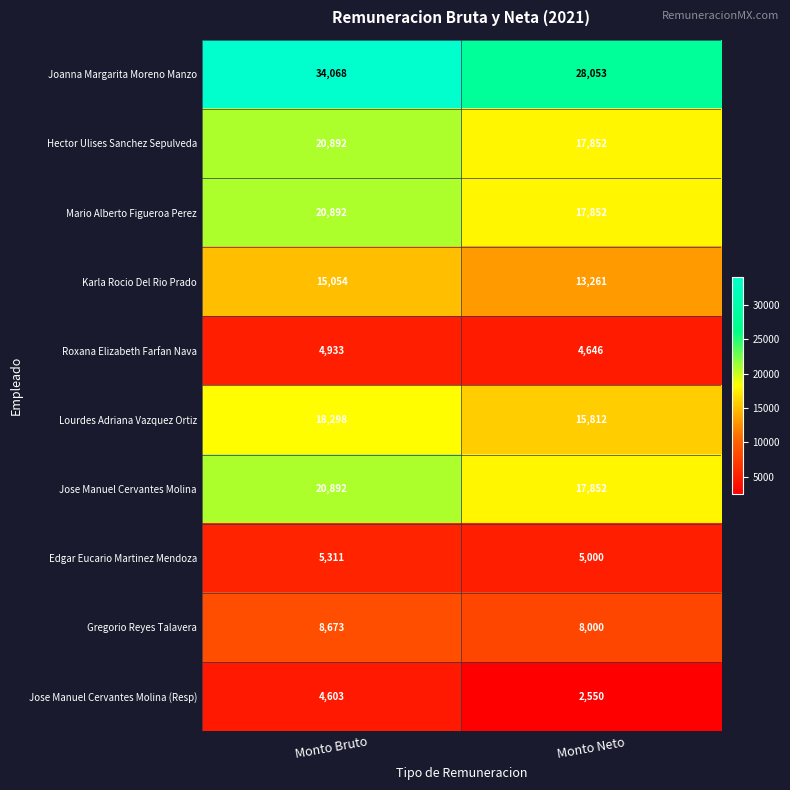

What is the sum of the Lourdes Adriana Vazquez Ortiz values at Monto Neto and Monto Bruto?

34110